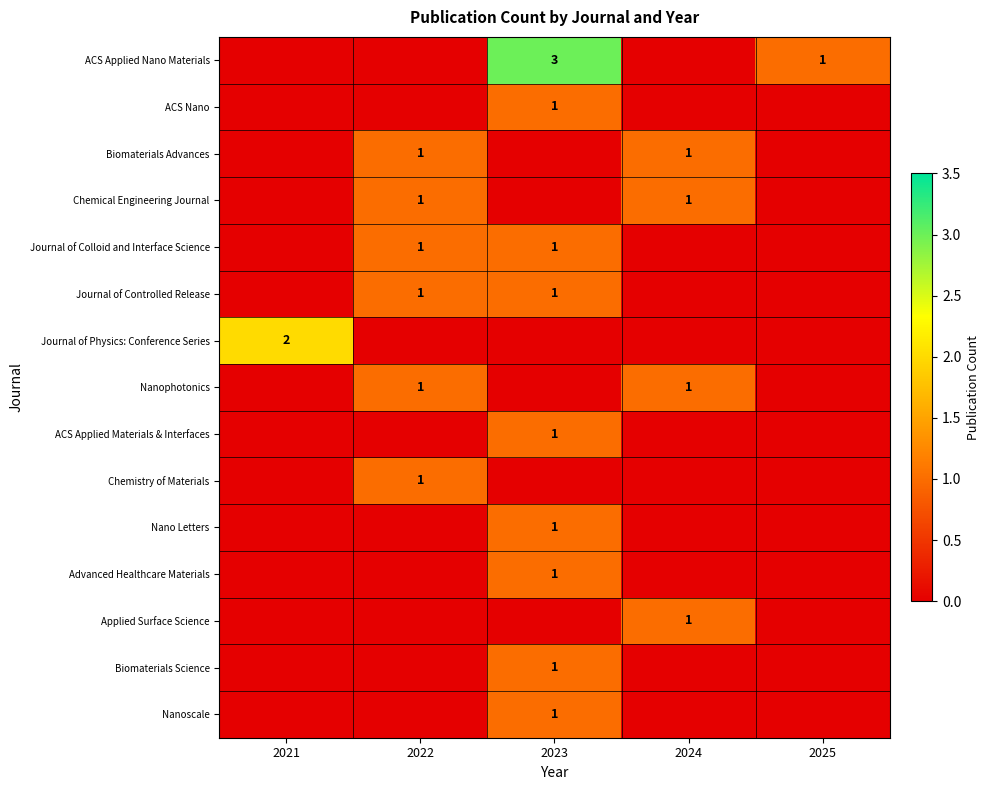

True or false: Chemical Engineering Journal has a value of 0 at 2024.

False